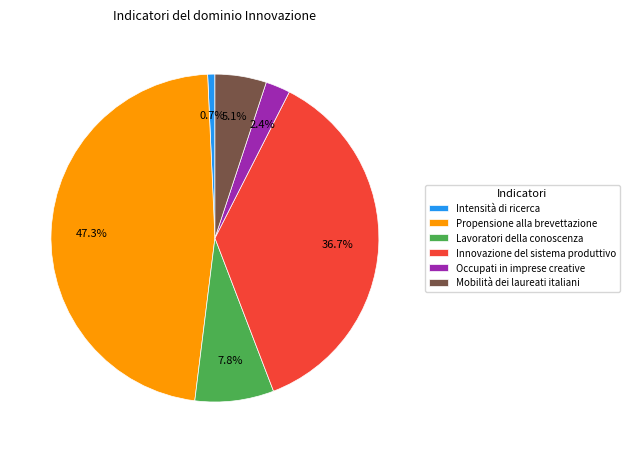

Is there any slice that represents more than half of the pie?

No